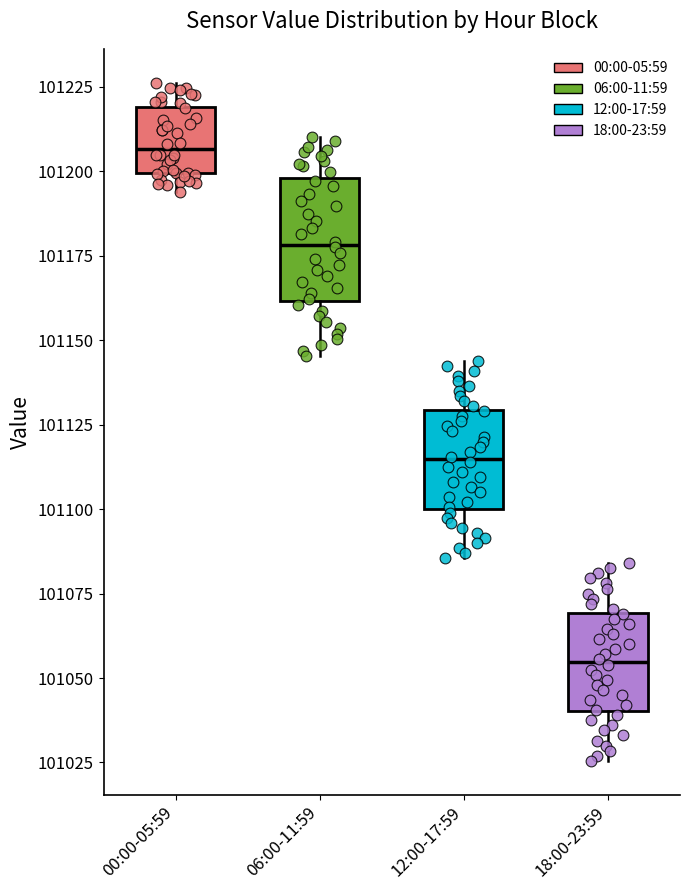

Which box's median line is the highest?

00:00-05:59